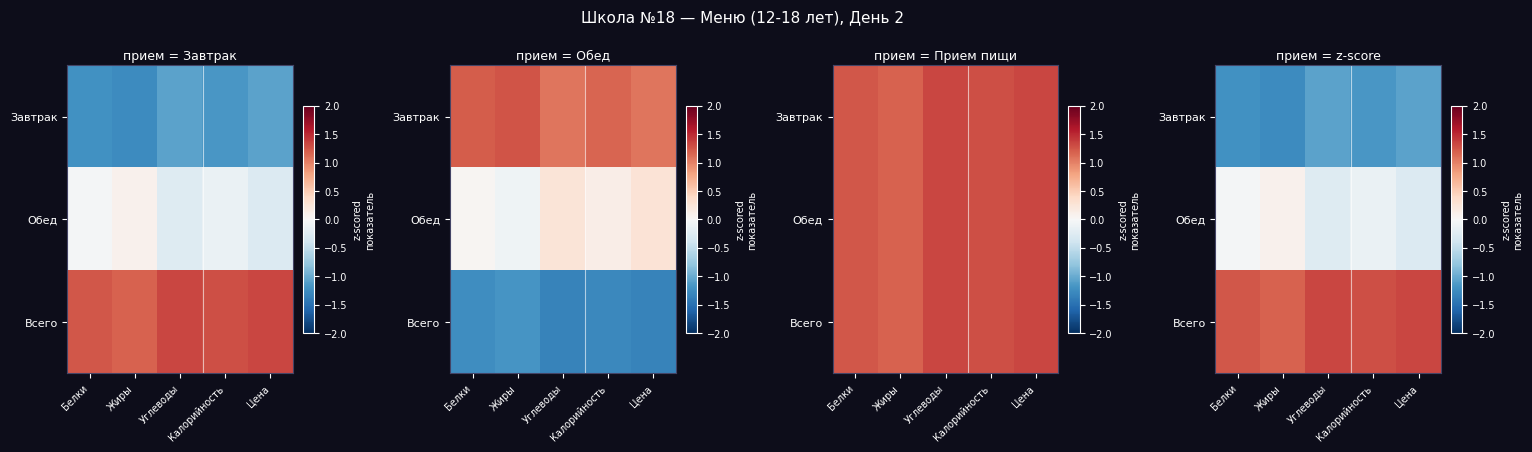

At which label is Всего closest to 1?

Жиры